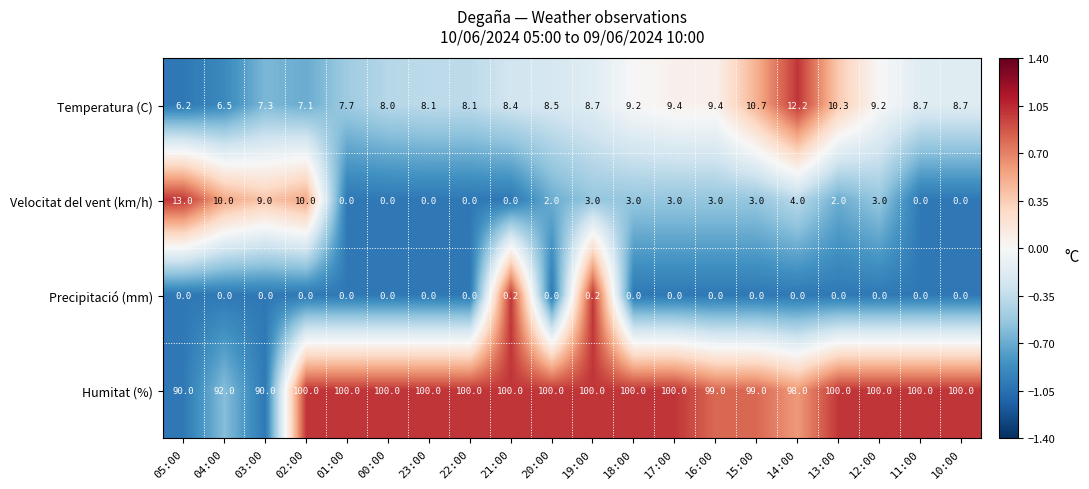

At which label does Velocitat del vent (km/h) first exceed 3?

05:00